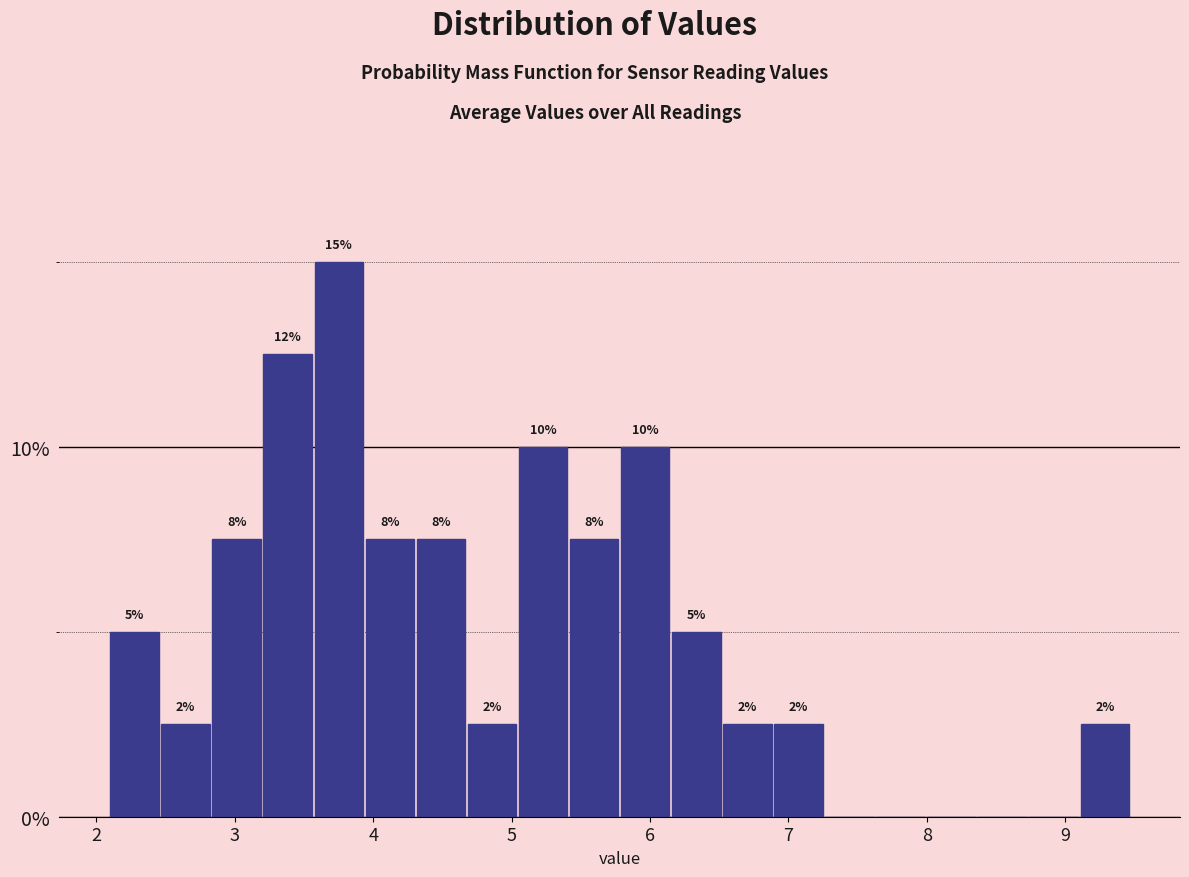

Read against the x-axis, roughly where is the centre of the tallest bar?

3.8